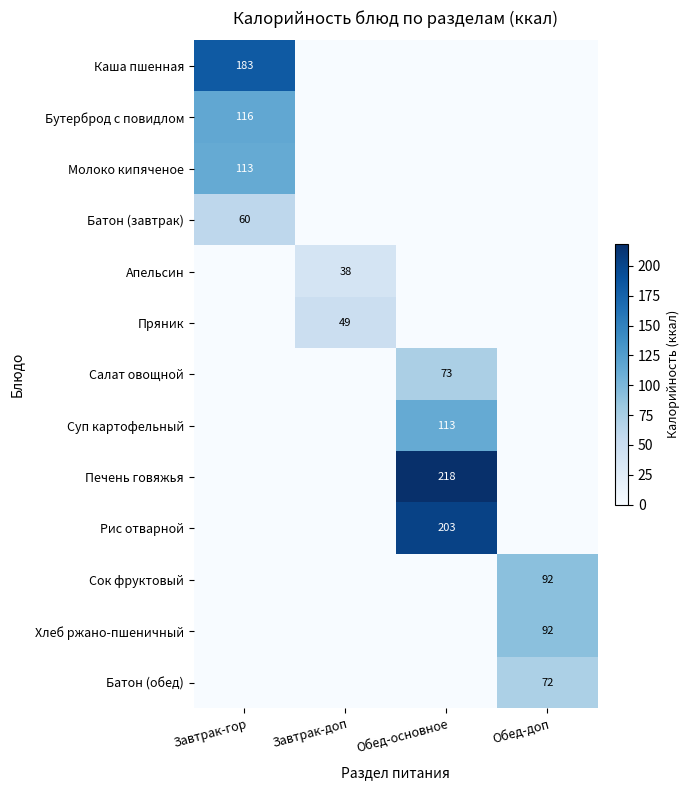

The Печень говяжья series shows 218 at Обед-основное. True or false?

True